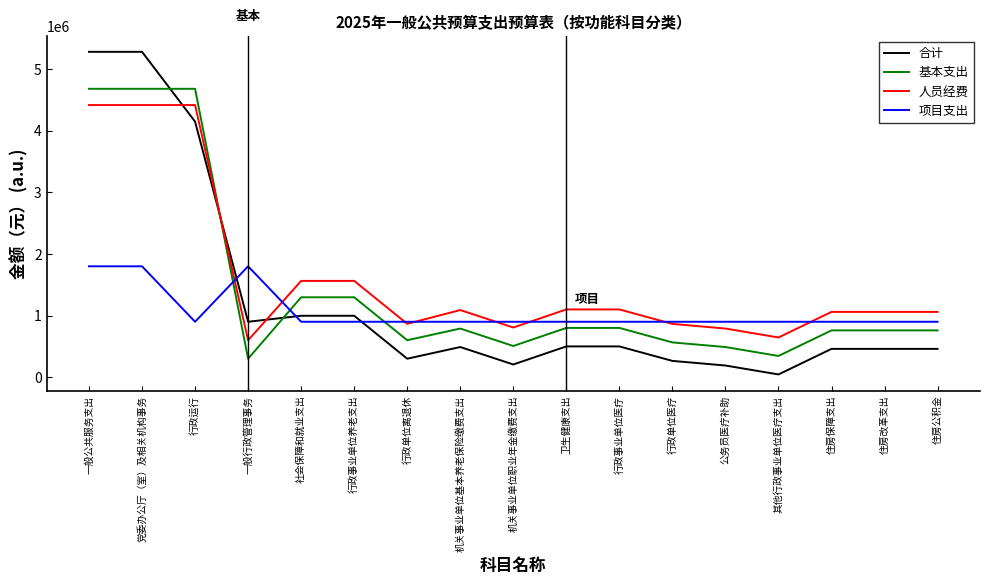

What is the spread (max minus min) of values at 一般行政管理事务?

1500000